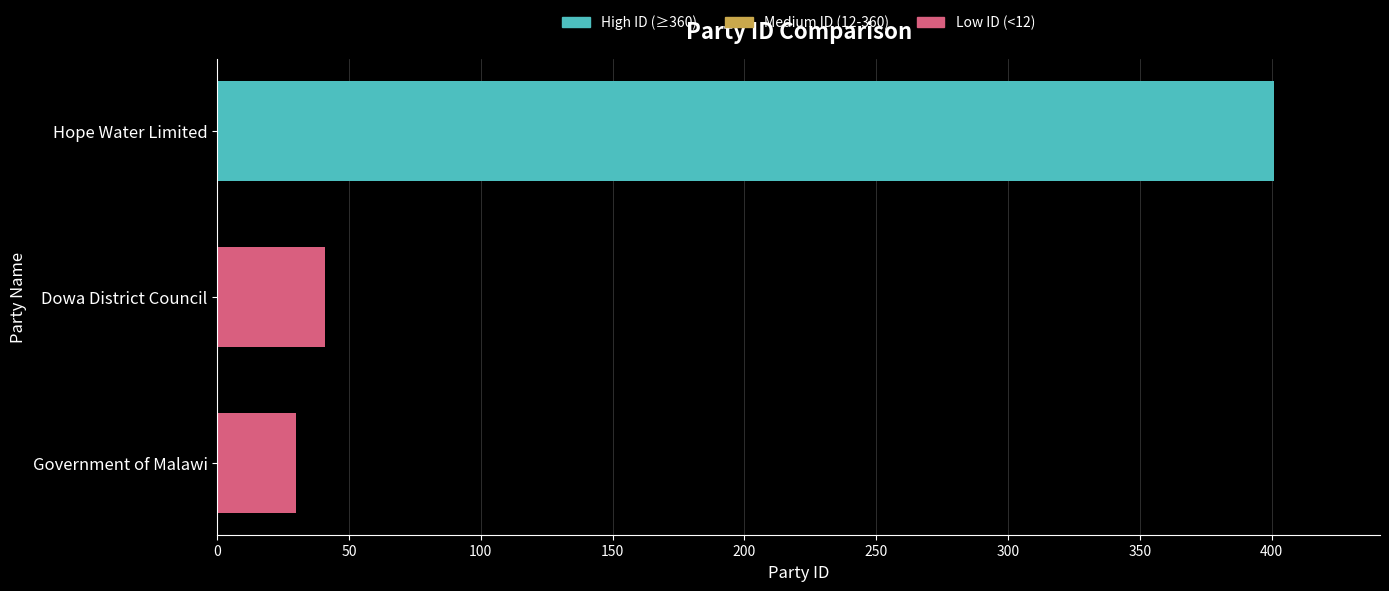

What is the smallest value displayed?

30